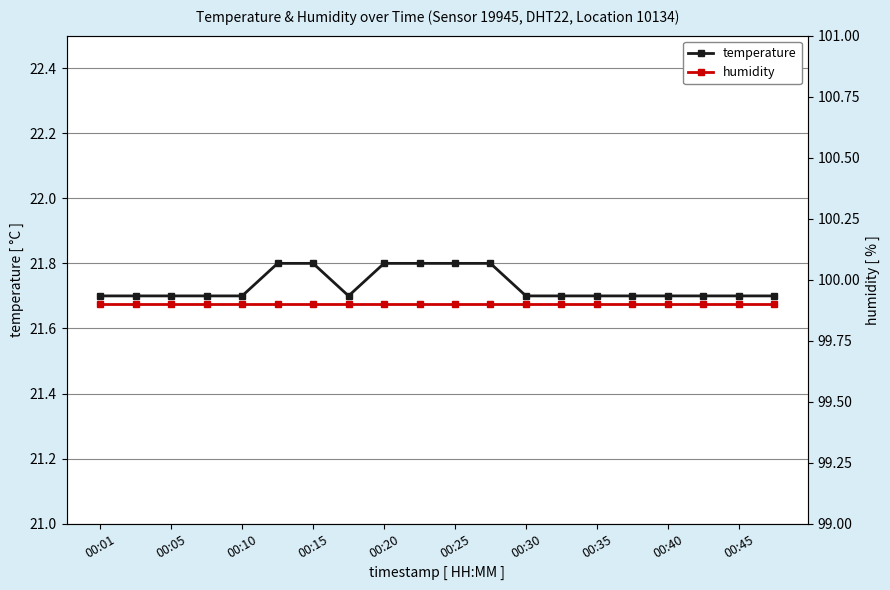

Does the chart have visible grid lines?

Yes